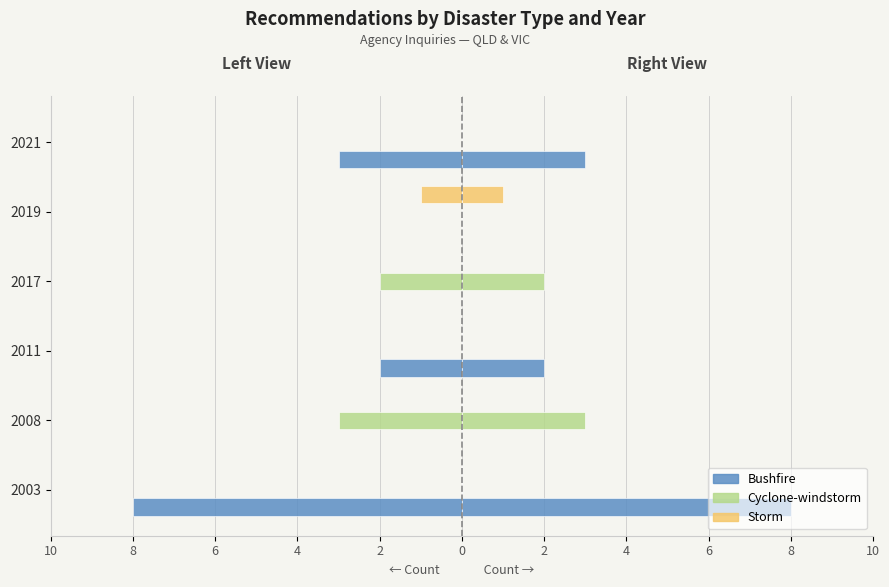

The Bushfire (left) series shows 0 at 2019. True or false?

True